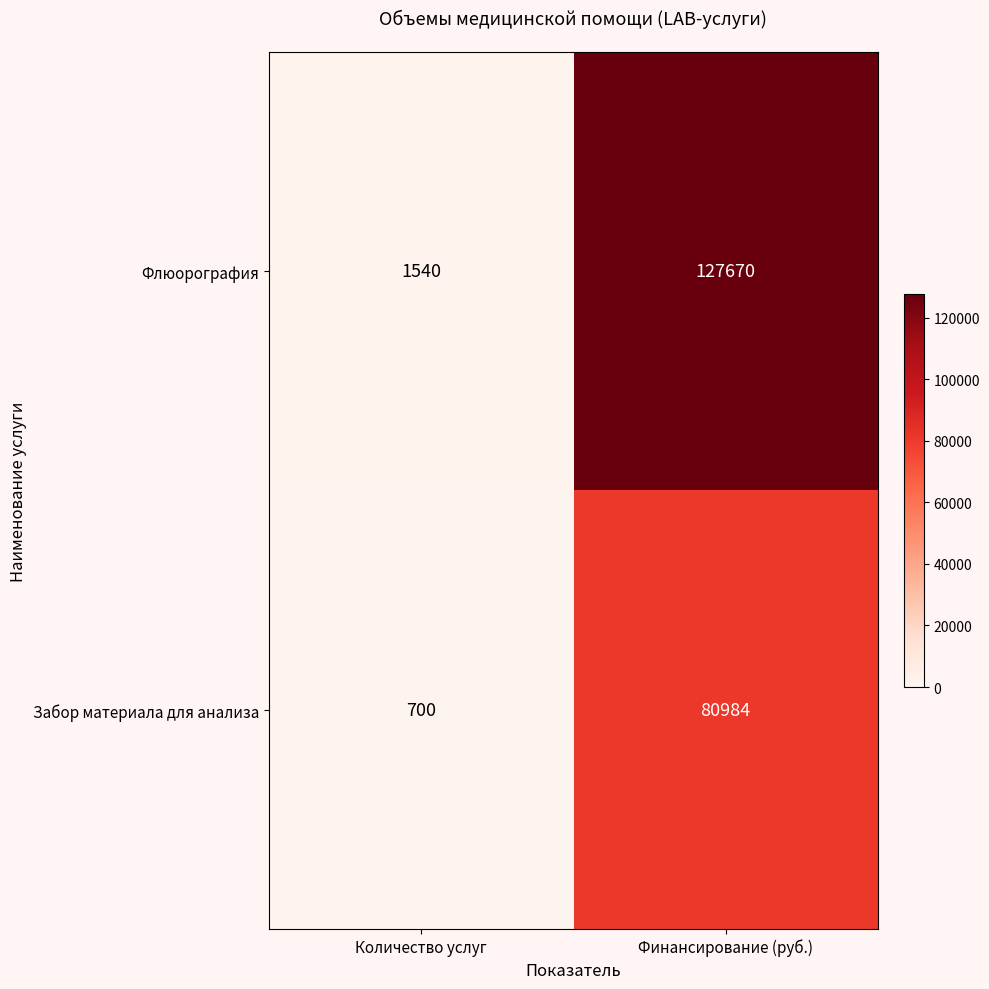

What is the difference between the Флюорография values at Финансирование (руб.) and Количество услуг?

126130